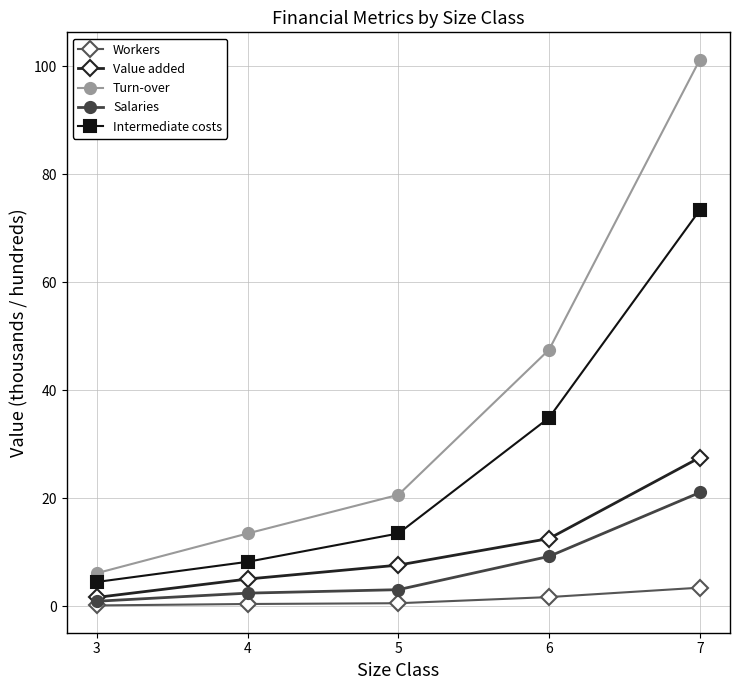

Which category has the lowest value in the Turn-over series?

3